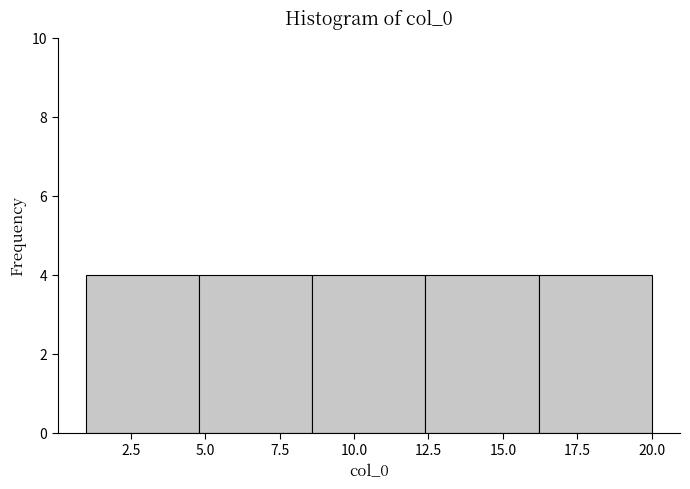

Reading left to right, transcribe this chart: for each bar, give the range it covers on the x-axis and its height. Neither the bar edges nor the heights are printed on the chart, so give them approximately, as read against the axes.

1.0 to 4.8: 4
4.8 to 8.6: 4
8.6 to 12.4: 4
12.4 to 16.2: 4
16.2 to 20.0: 4